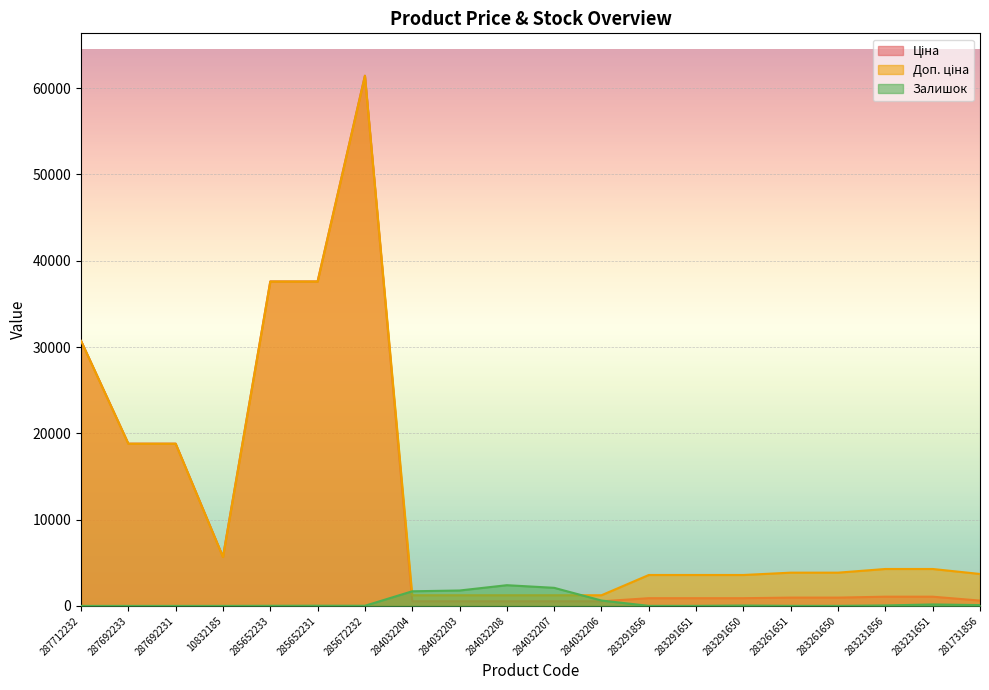

What is the label of the 10th point from the right?

284032207